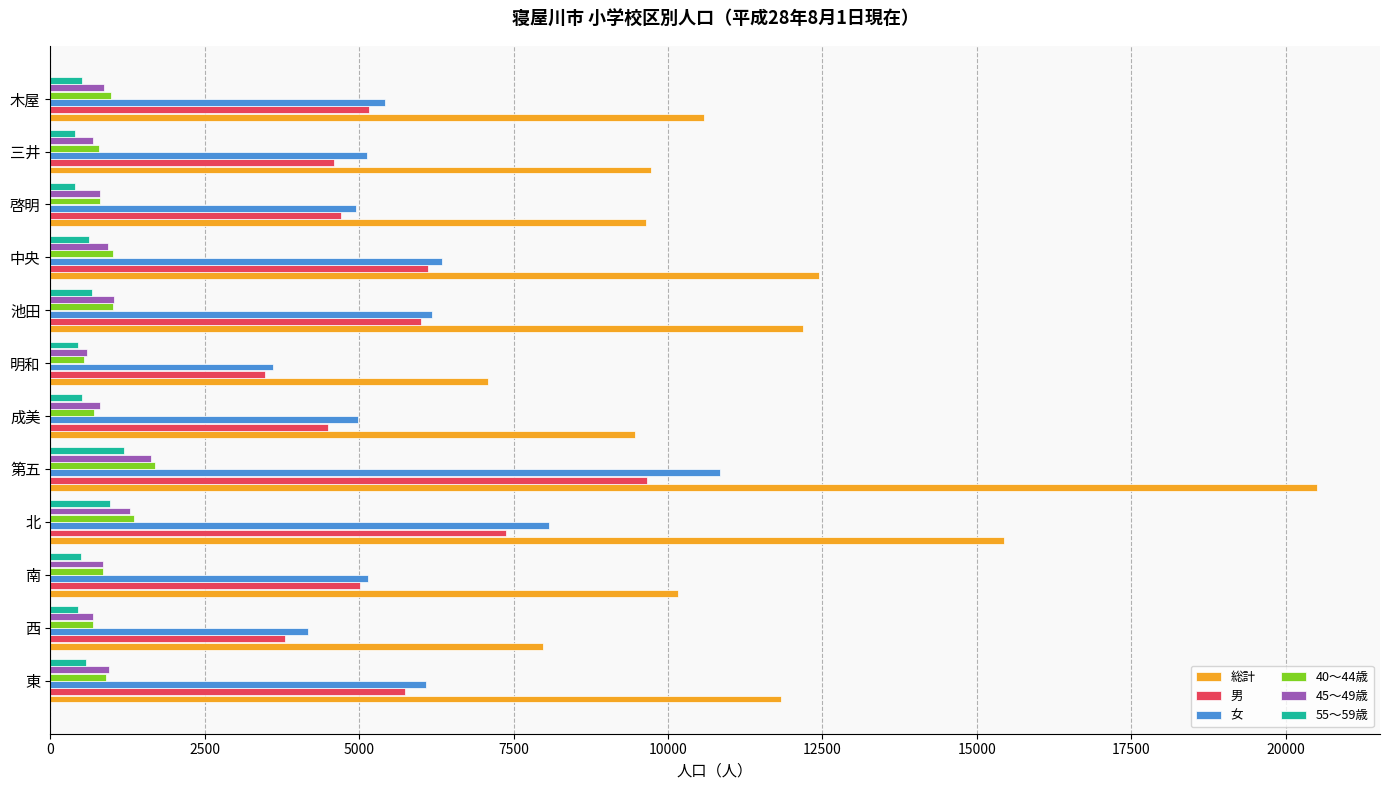

The 55〜59歳 series shows 581 at 東. True or false?

True